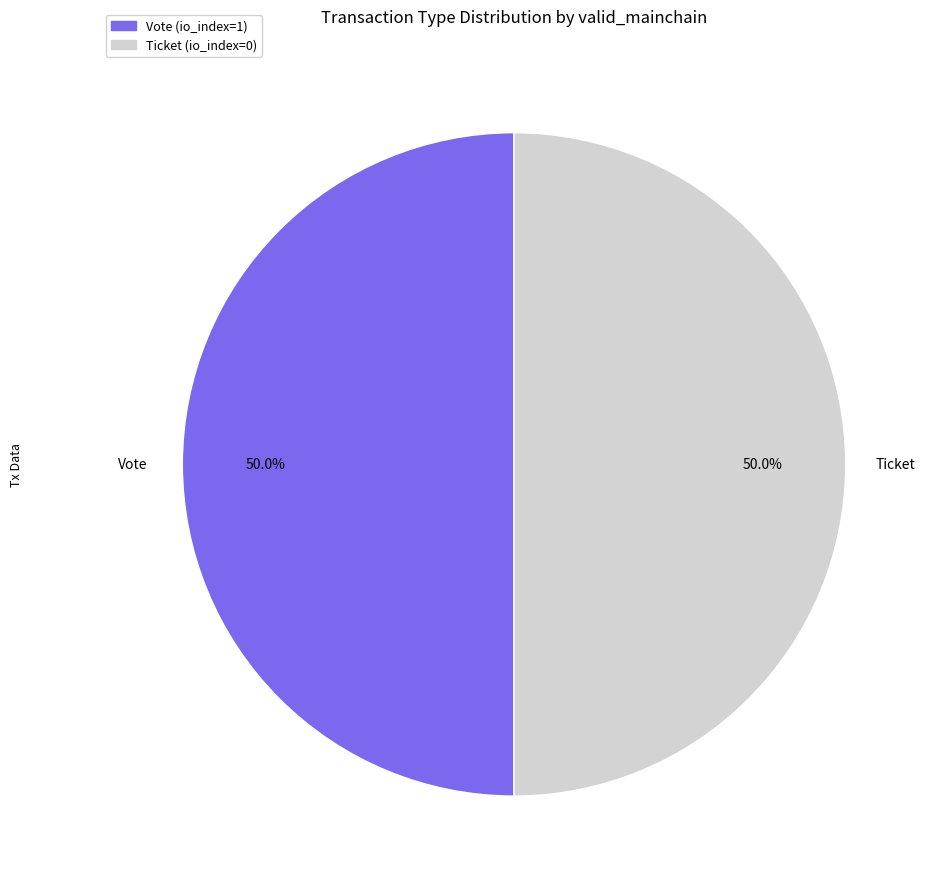

Is the sum of Ticket and Vote greater than half?

Yes